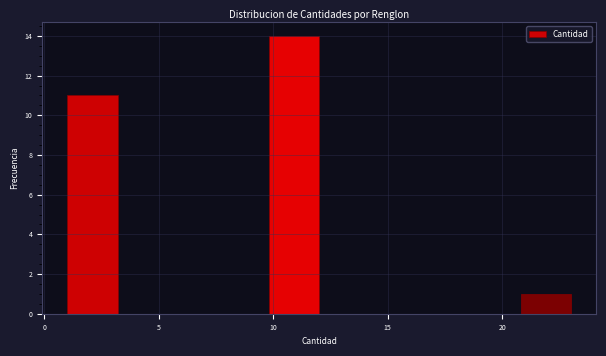

Reading left to right, transcribe this chart: for each bar, give the range it covers on the x-axis and its height. Neither the bar edges nor the heights are printed on the chart, so give them approximately, as read against the axes.

1.0 to 3.2: 11
3.2 to 5.4: 0
5.4 to 7.6: 0
7.6 to 9.8: 0
9.8 to 12.0: 14
12.0 to 14.2: 0
14.2 to 16.4: 0
16.4 to 18.6: 0
18.6 to 20.8: 0
20.8 to 23.0: 1